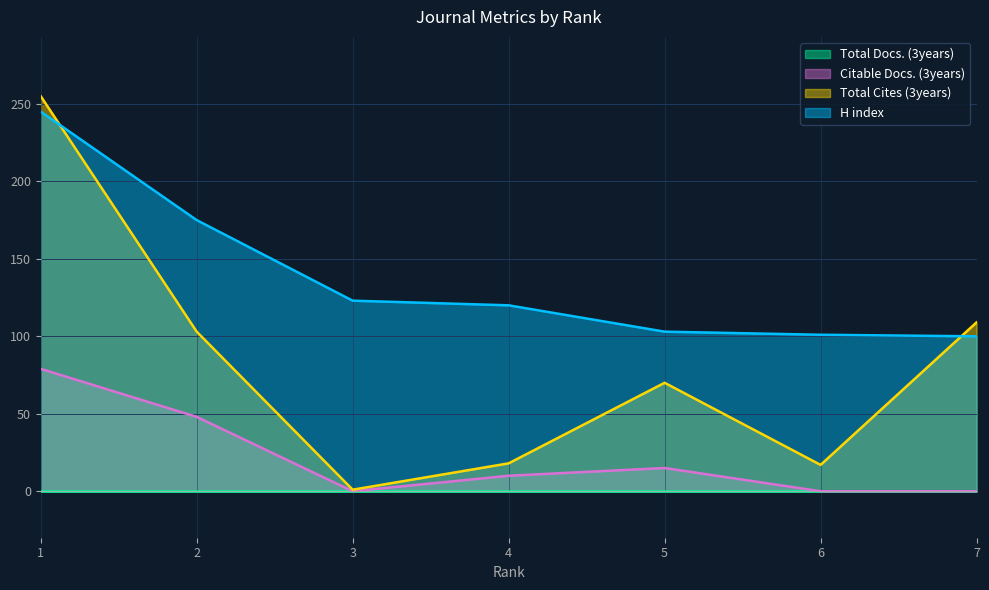

What is the maximum value for H index?

245